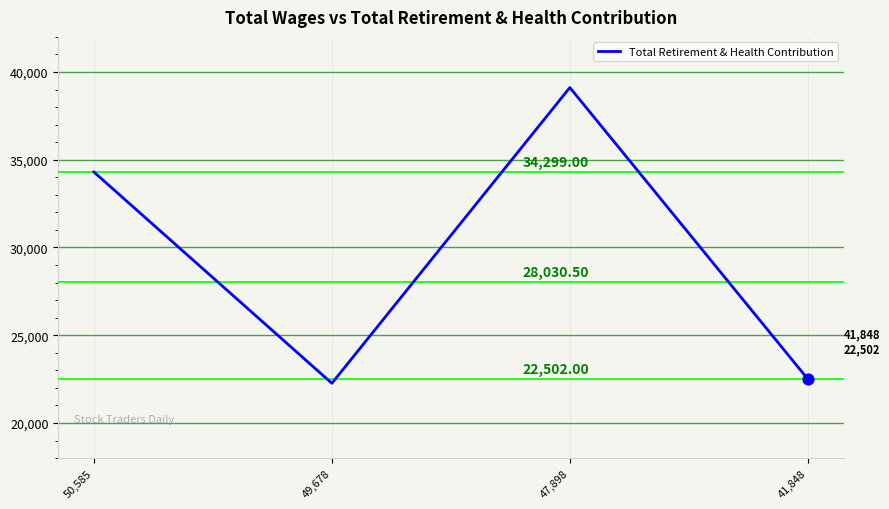

Approximately how many times larger is the value at 50,585 compared to 41,848?

1.5